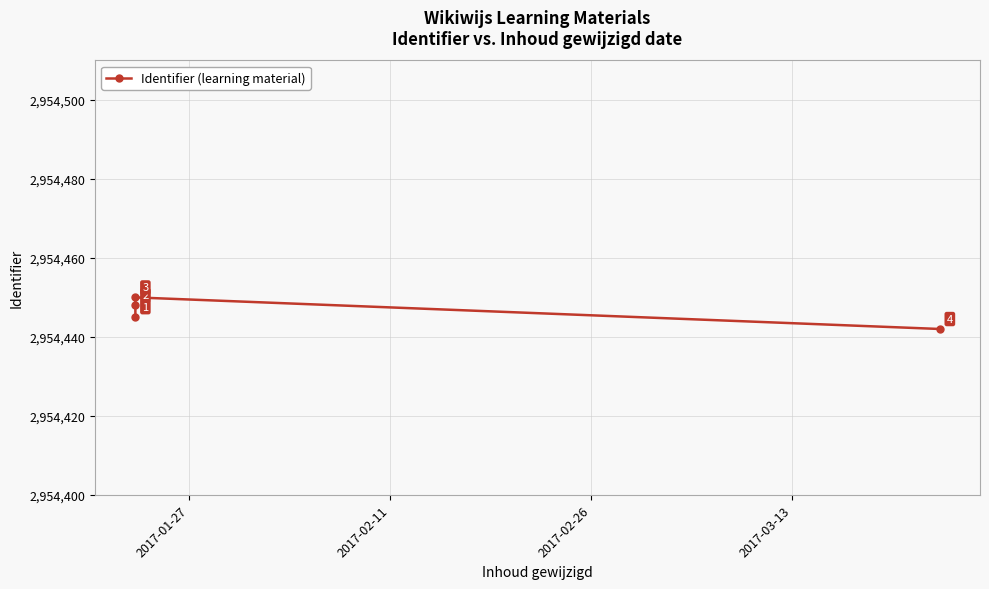

What is the sum of the values at 2017-03-13 and 2017-01-27?

5908887